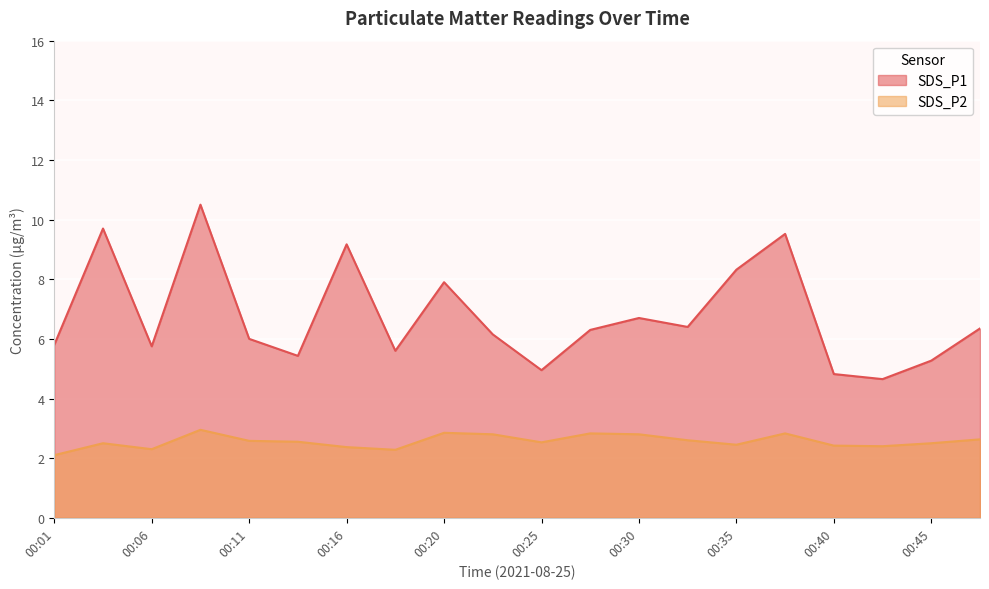

At which category does SDS_P2 reach its first local peak?

00:03